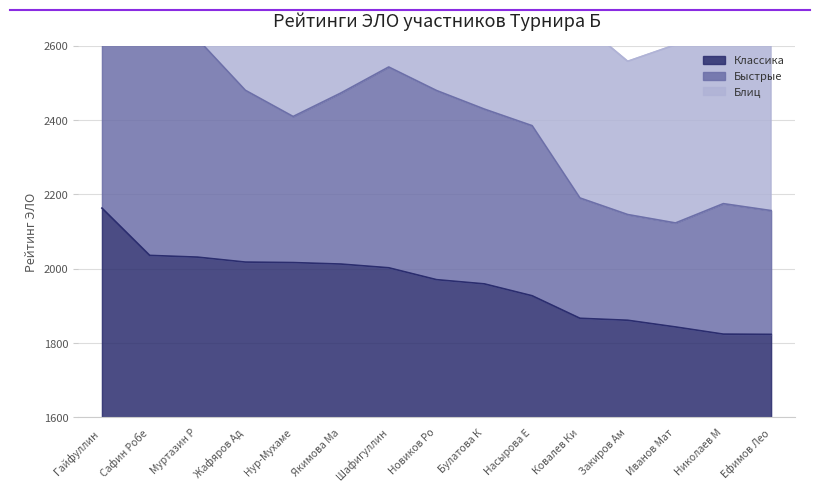

At which label does Быстрые first exceed 3081?

Гайфуллин